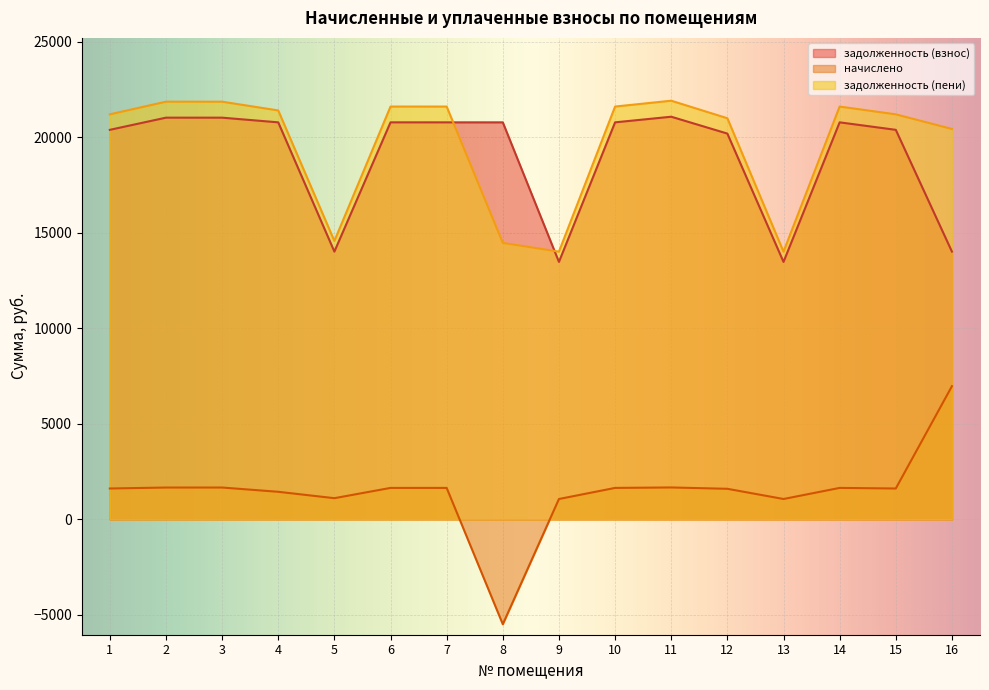

What value does the задолженность (пени) series have at 3?

21873.8